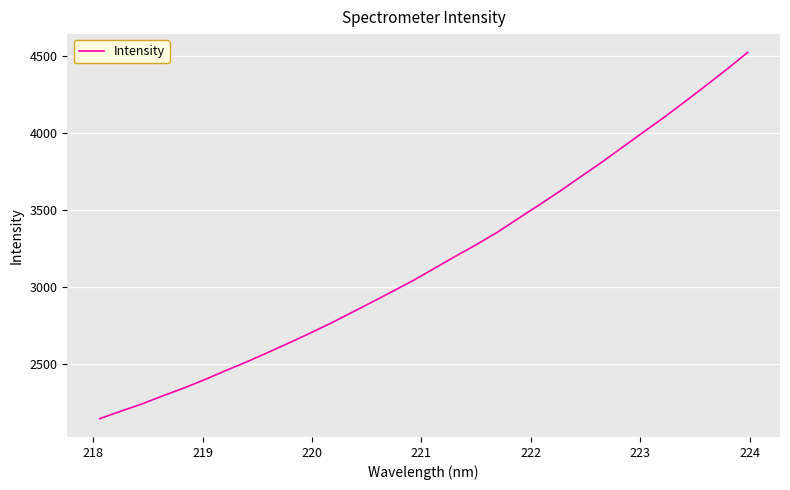

Does the chart have visible grid lines?

Yes